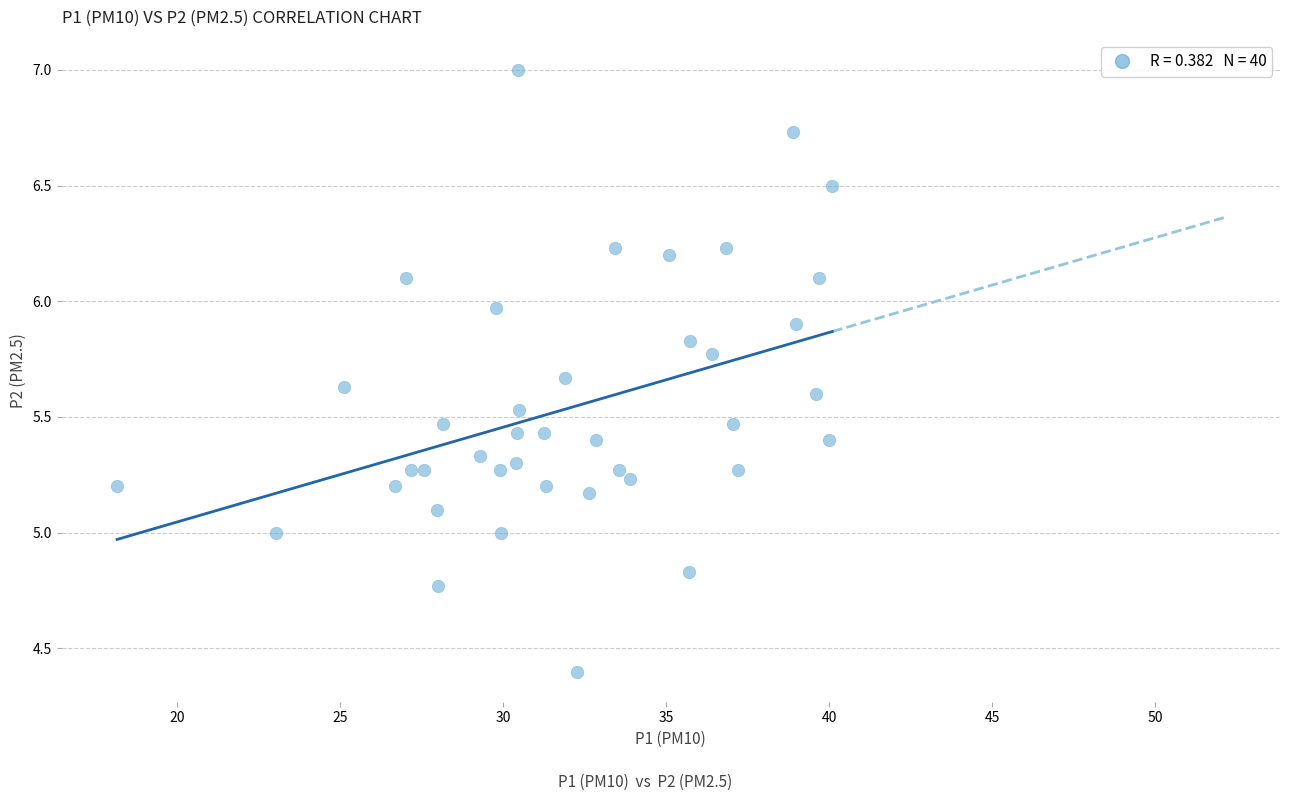

What is the range of X values (max minus min)?

21.9